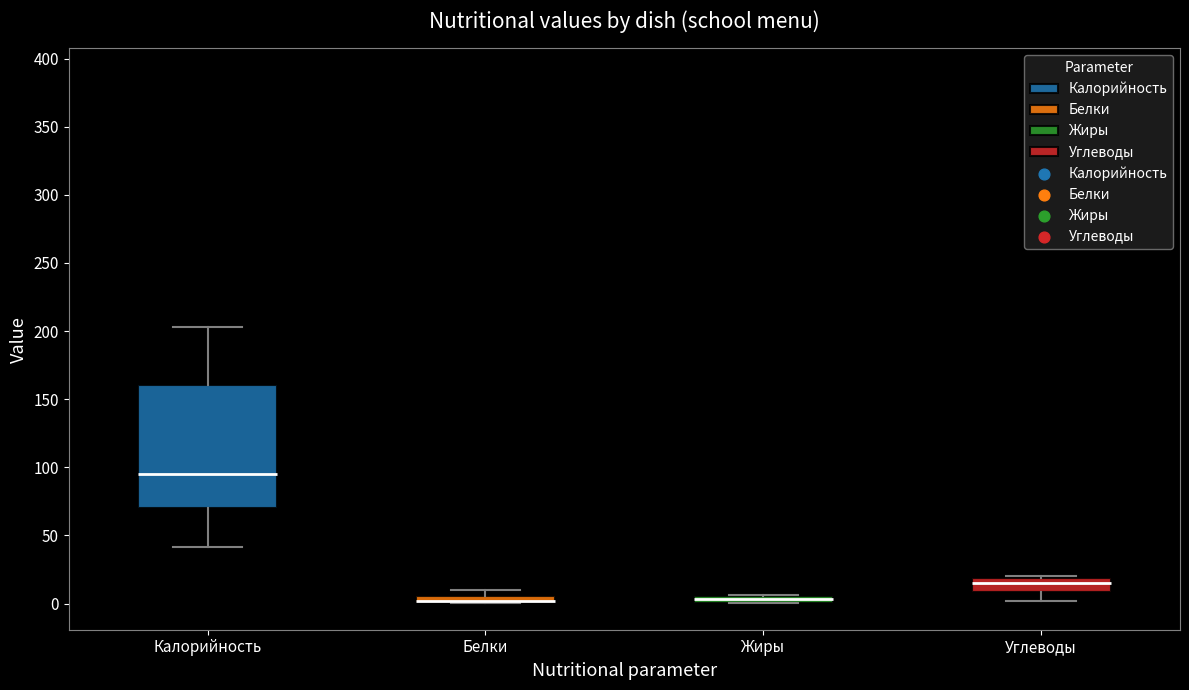

Which box is the tallest, from its lower edge to its upper edge?

Калорийность